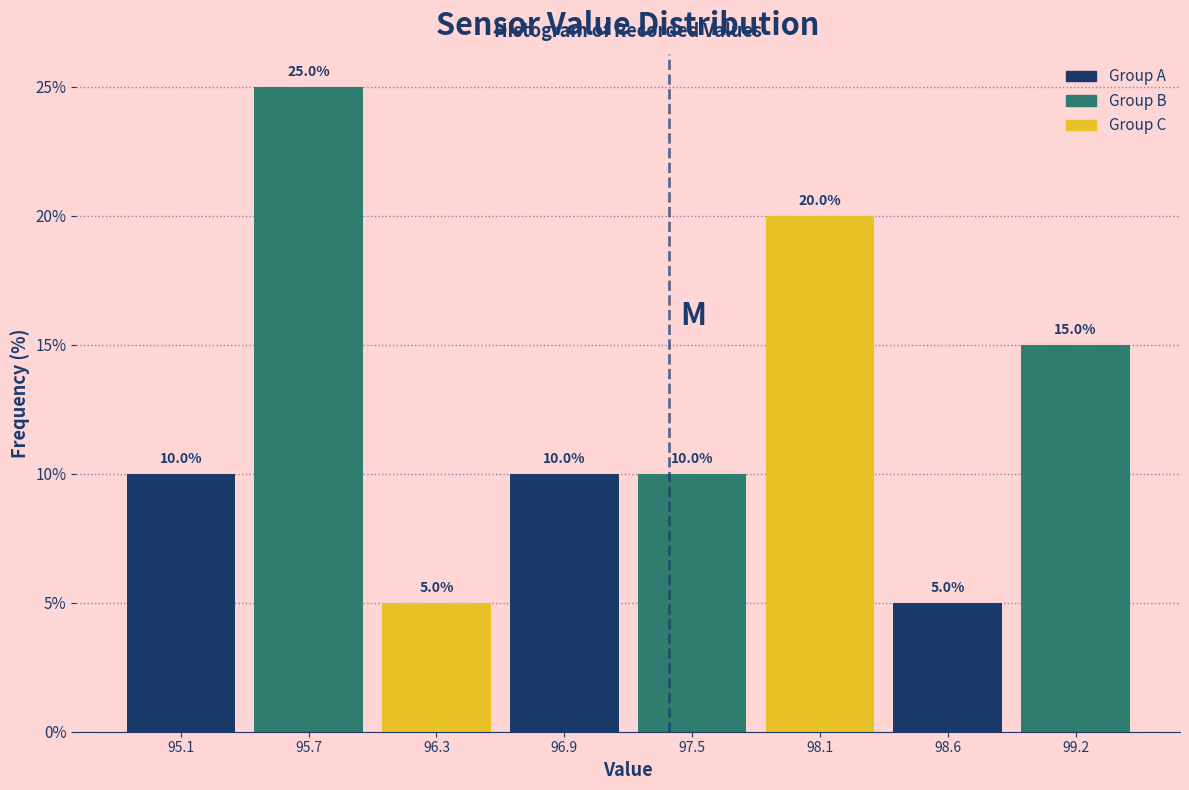

Reading left to right, transcribe this chart: for each bar, give the range it covers on the x-axis and its height. The bar edges are not printed on the chart, so give them approximately, as read against the axis.

94.8 to 95.4: 10.0
95.4 to 96.0: 25.0
96.0 to 96.6: 5.0
96.6 to 97.2: 10.0
97.2 to 97.8: 10.0
97.8 to 98.4: 20.0
98.4 to 98.9: 5.0
98.9 to 99.5: 15.0